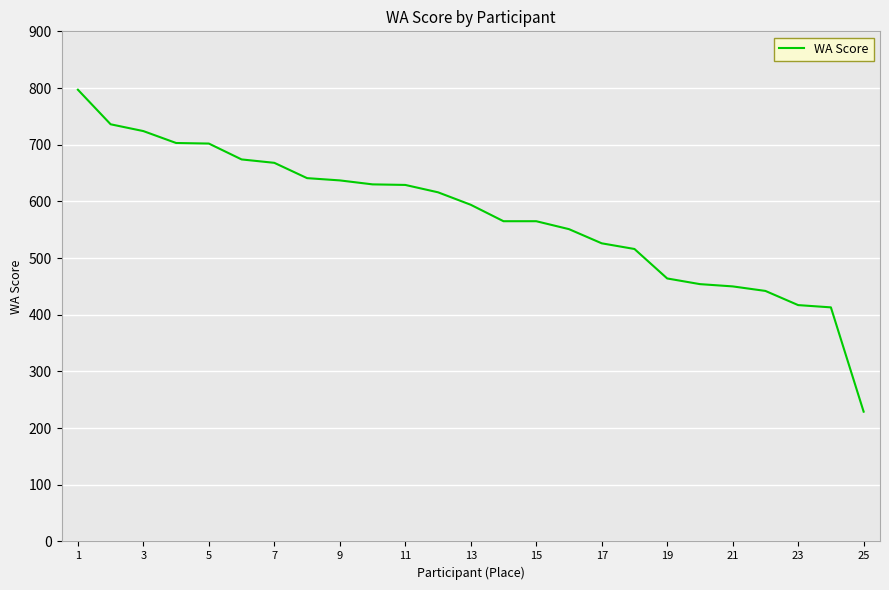

What is the difference between the maximum and minimum values?

568